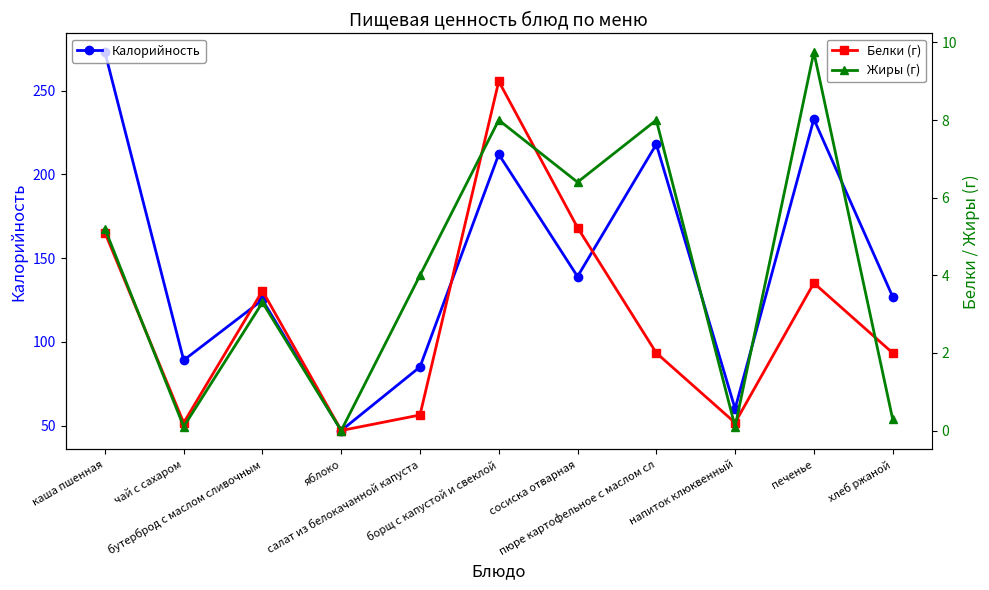

At хлеб ржаной, list the series in order from smallest to largest.

Жиры (г), Белки (г), Калорийность